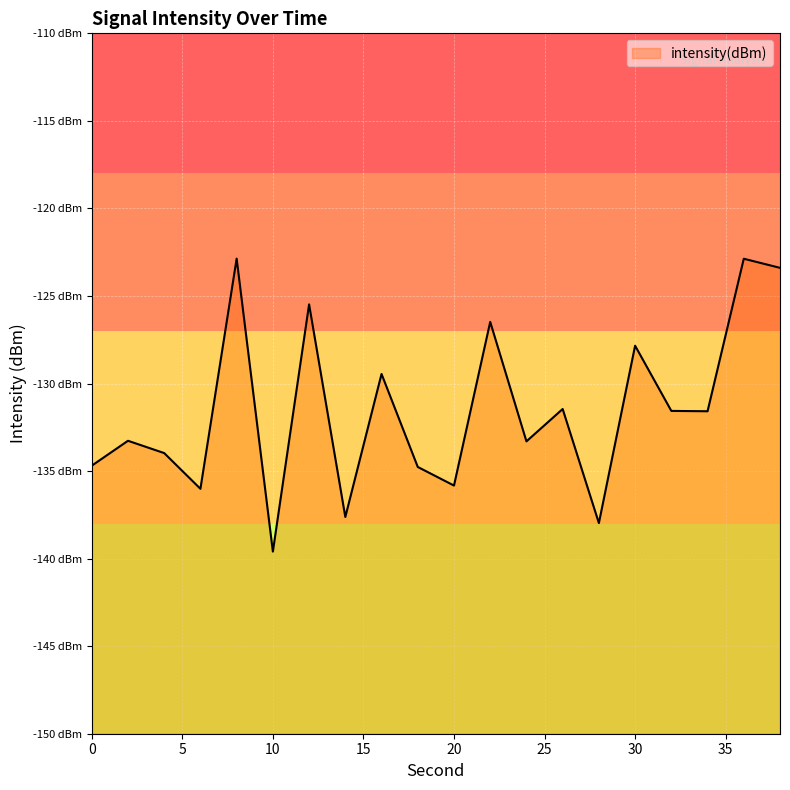

How many categories are shown in the chart?

20